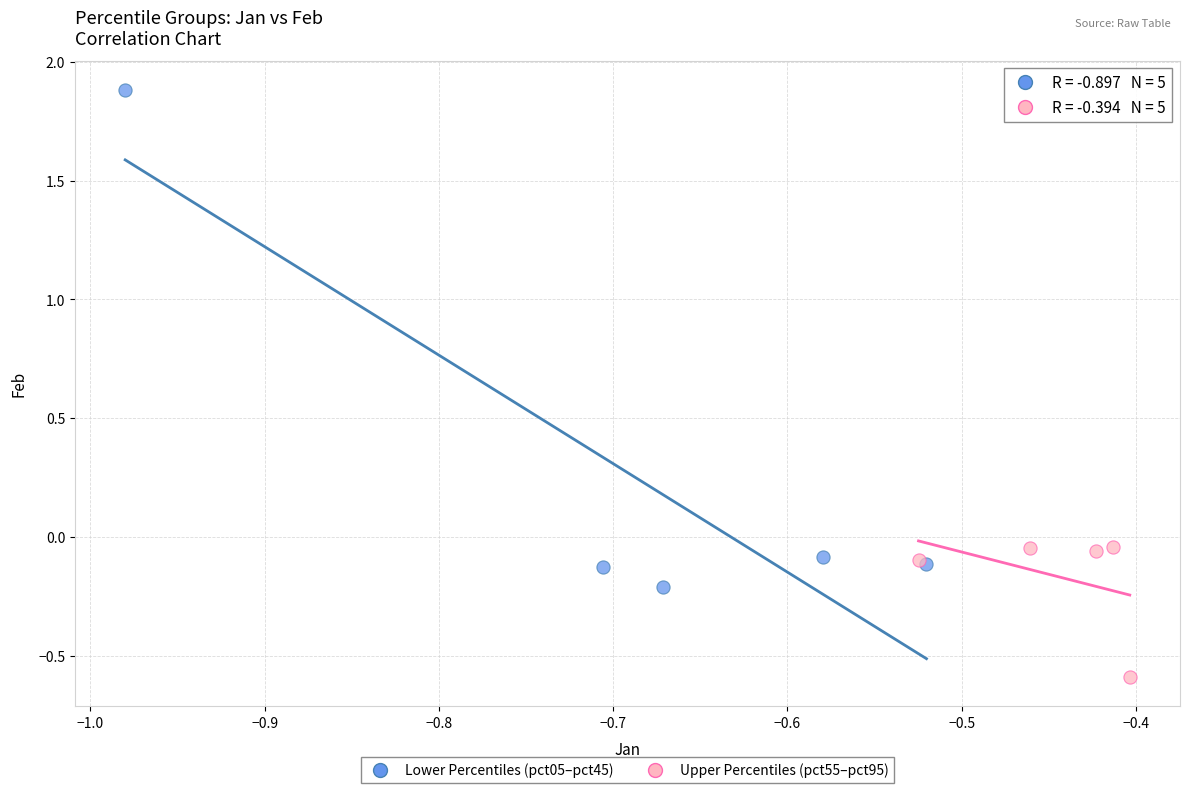

What are all the series names shown in the legend?

Lower Percentiles (pct05–pct45), Upper Percentiles (pct55–pct95)